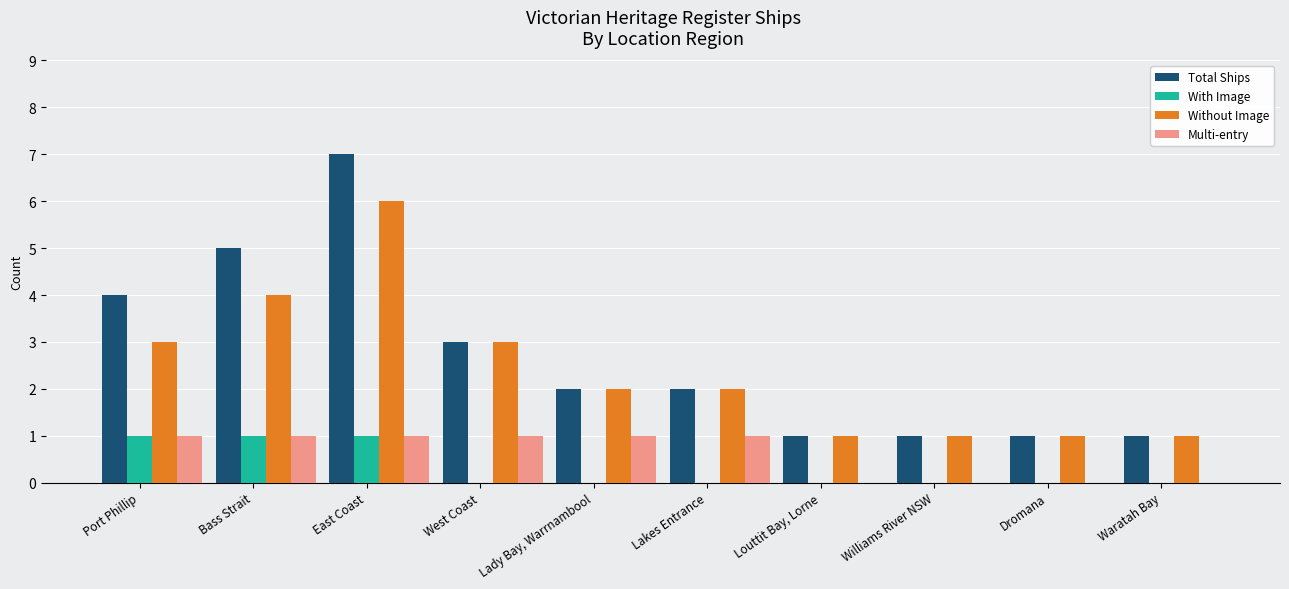

What is the total value across all series at West Coast?

7